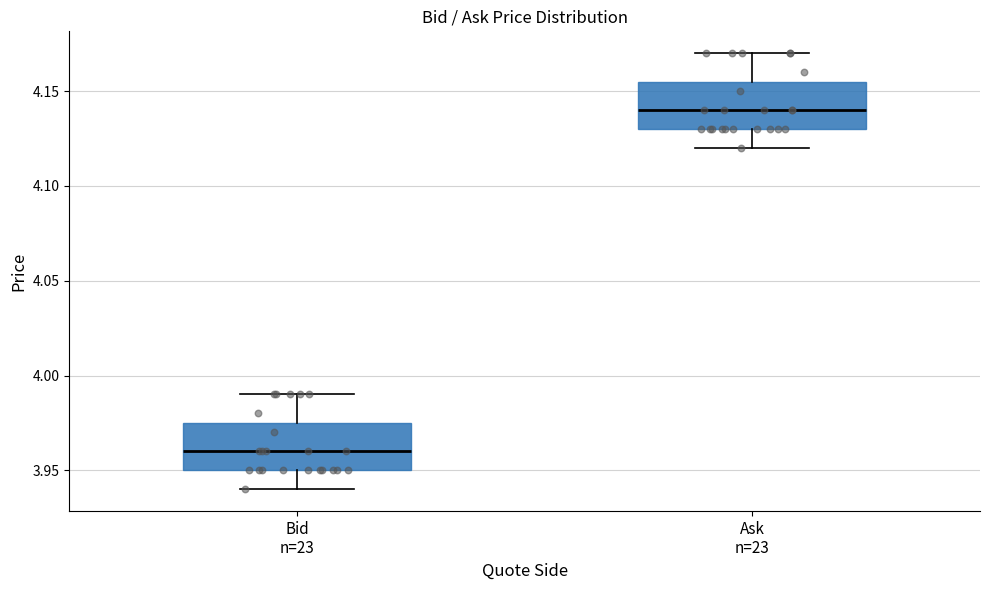

Where is the upper edge of the box for Bid n=23 on the y-axis? The values are not printed on the chart, so give them approximately, as read against the axis.

3.975